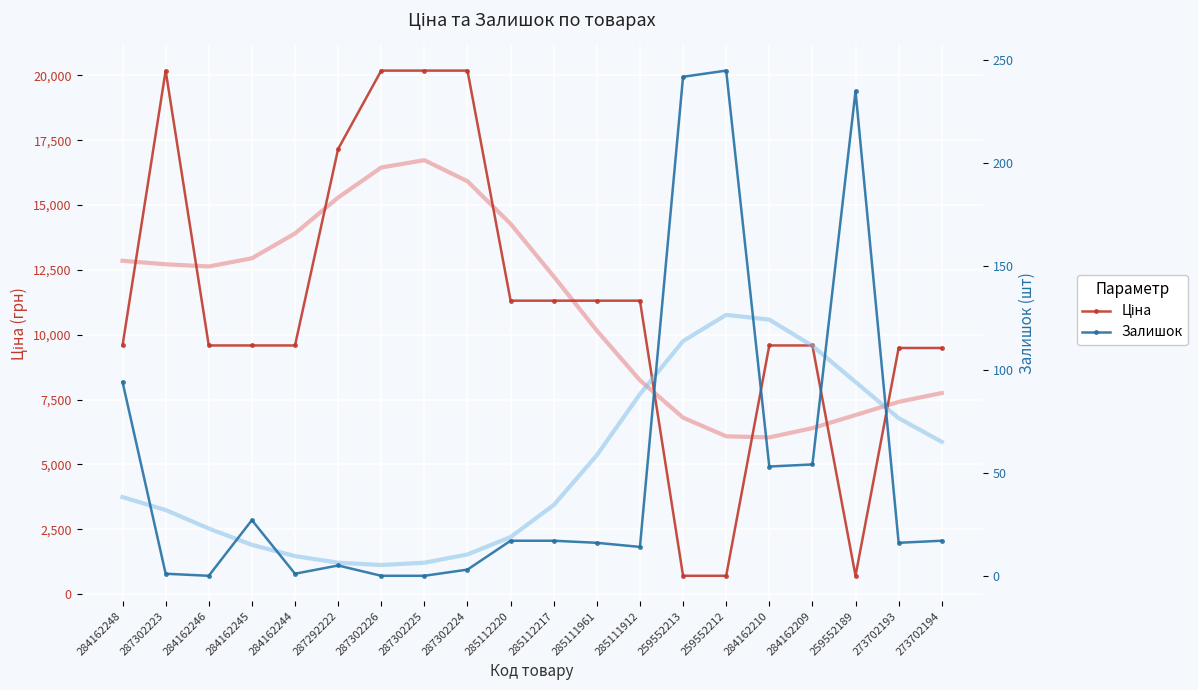

How many data points in Ціна are above 9585?

15